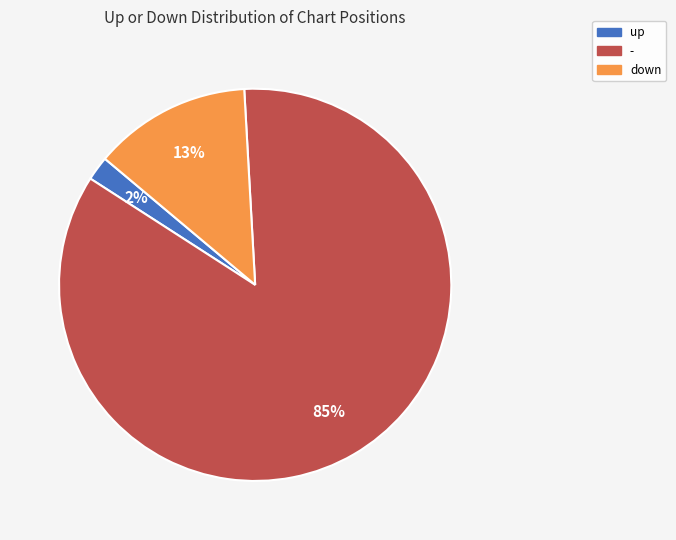

Combined, do down and up account for over 50%?

No